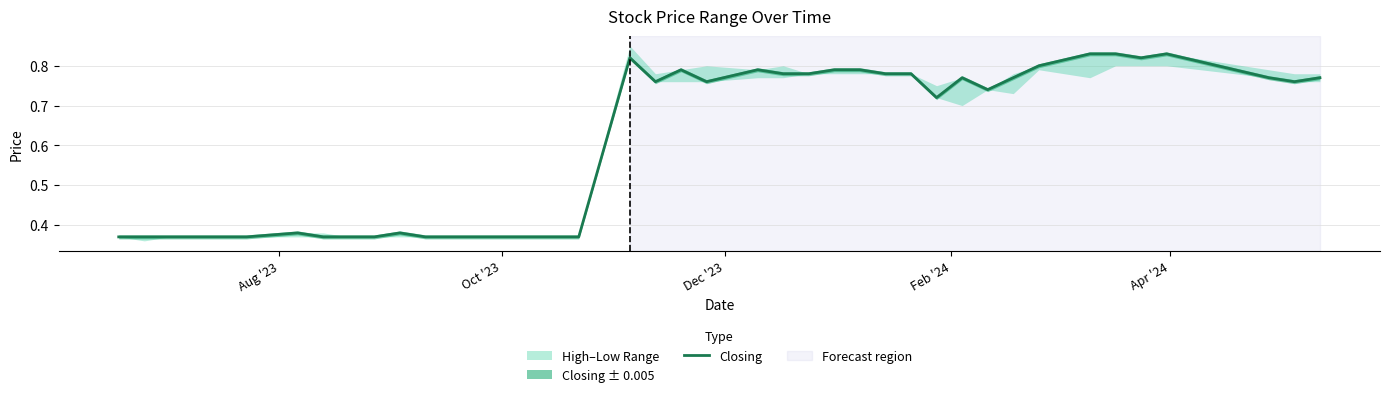

True or false: the data shows 1.2 at 21.

False